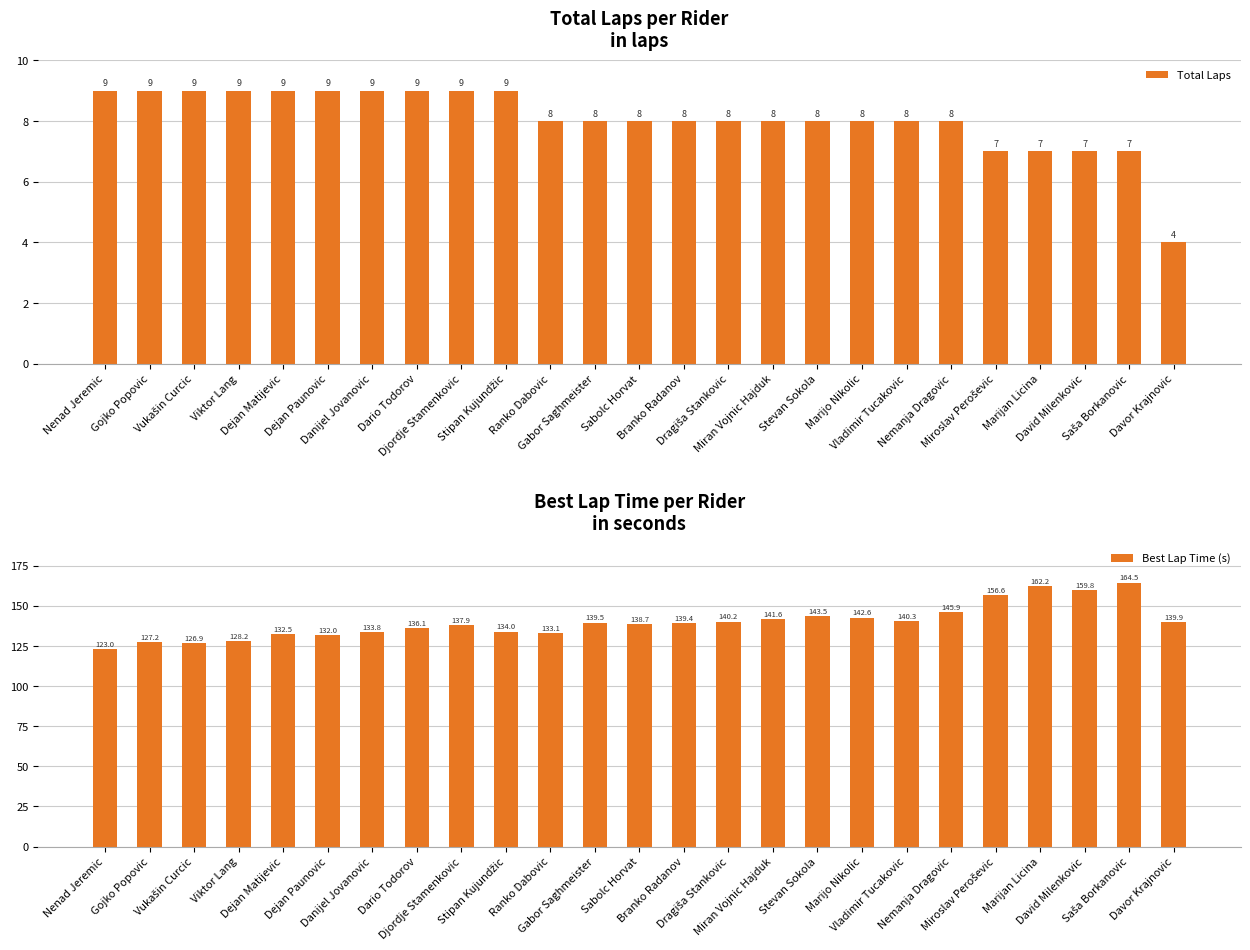

What is the average value of the Total Laps series?

8